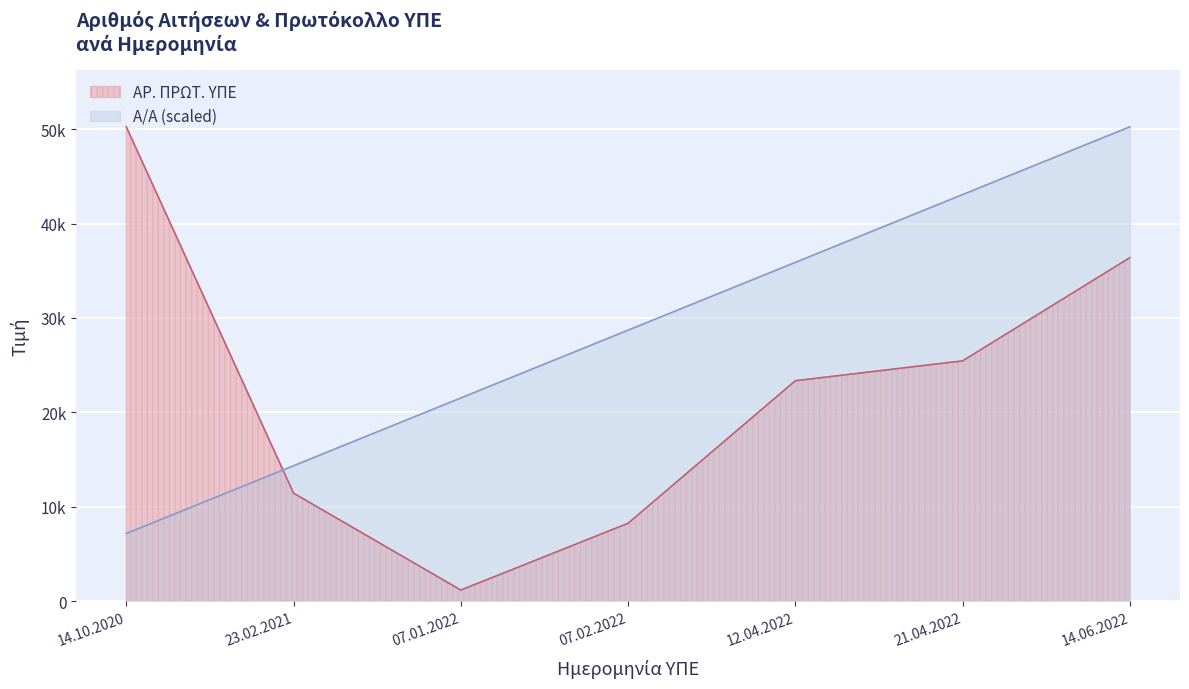

What is the minimum value shown in the chart?

1189.0